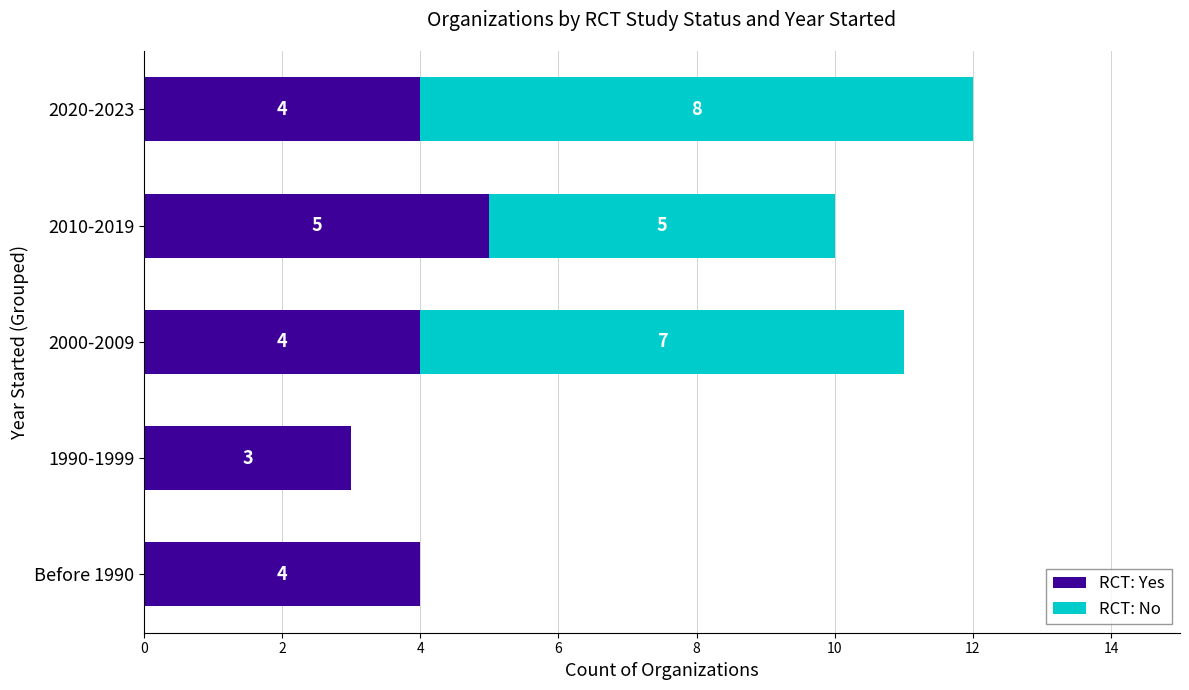

How many distinct data groups are displayed?

2